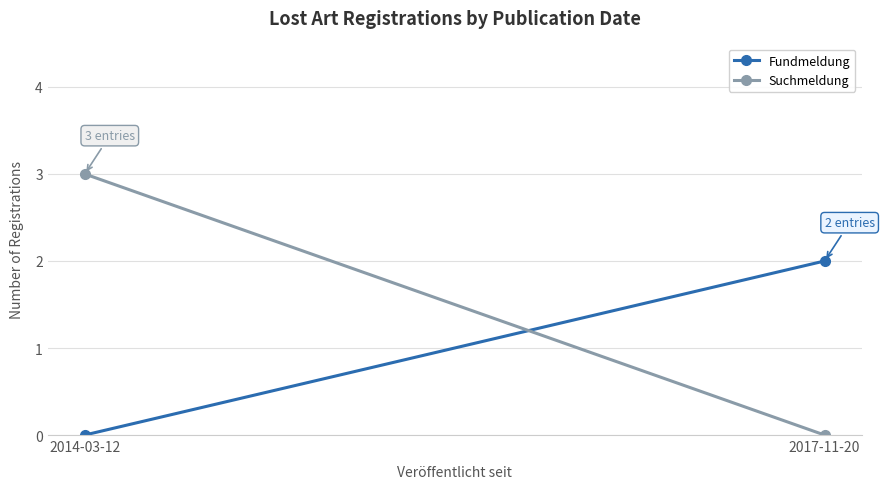

Which category has the lowest value in the Suchmeldung series?

2017-11-20